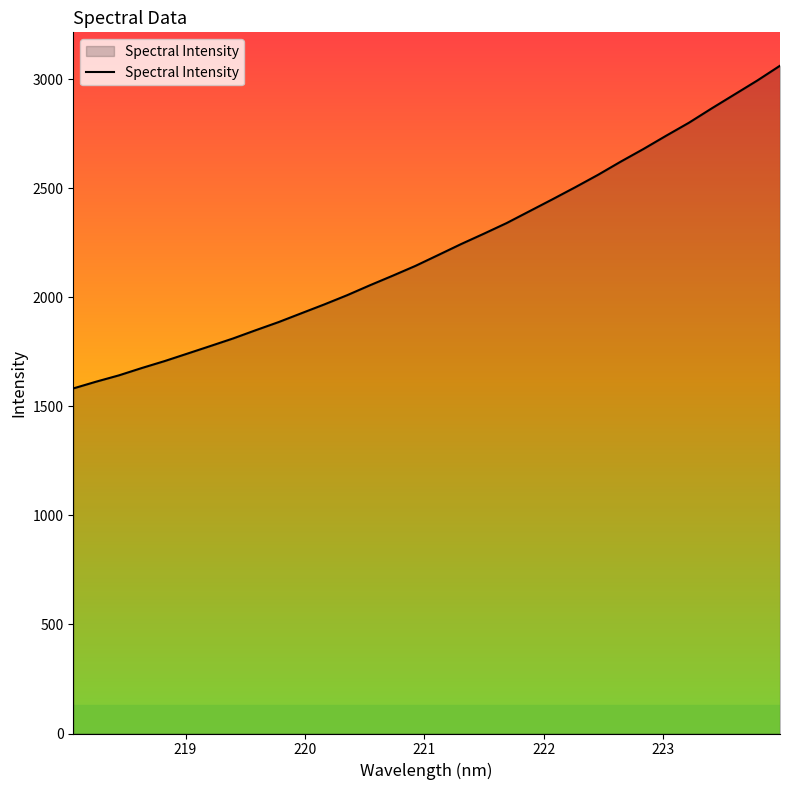

What is the maximum value shown in the chart?

3062.5